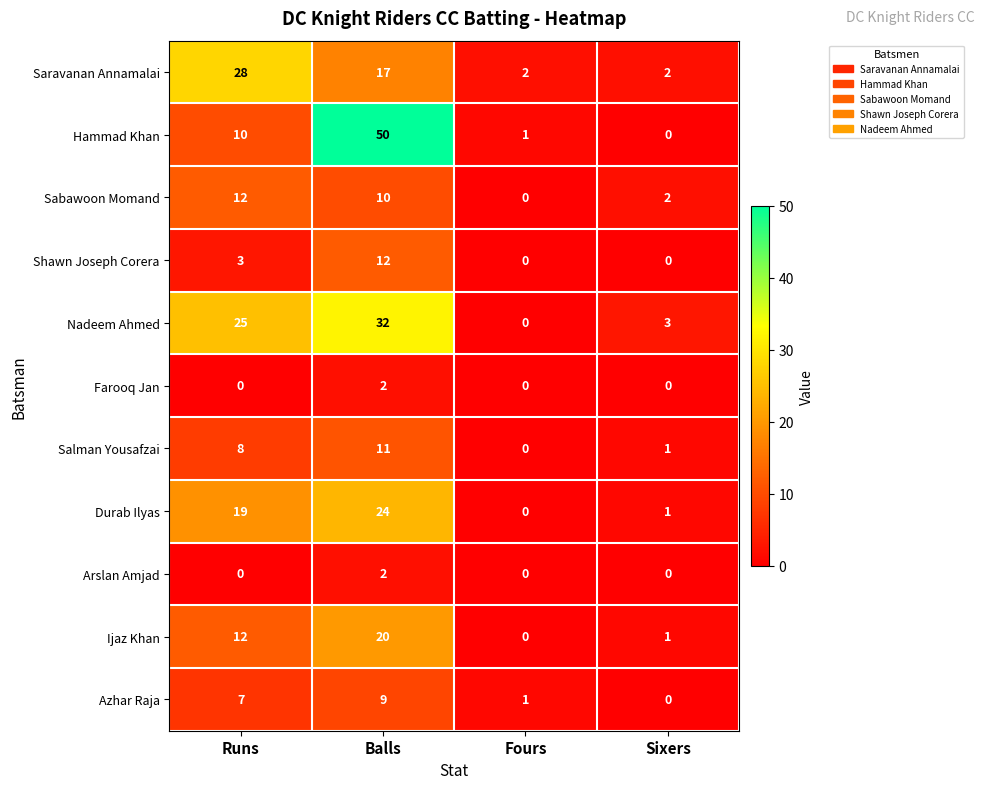

What is the greatest value displayed?

50